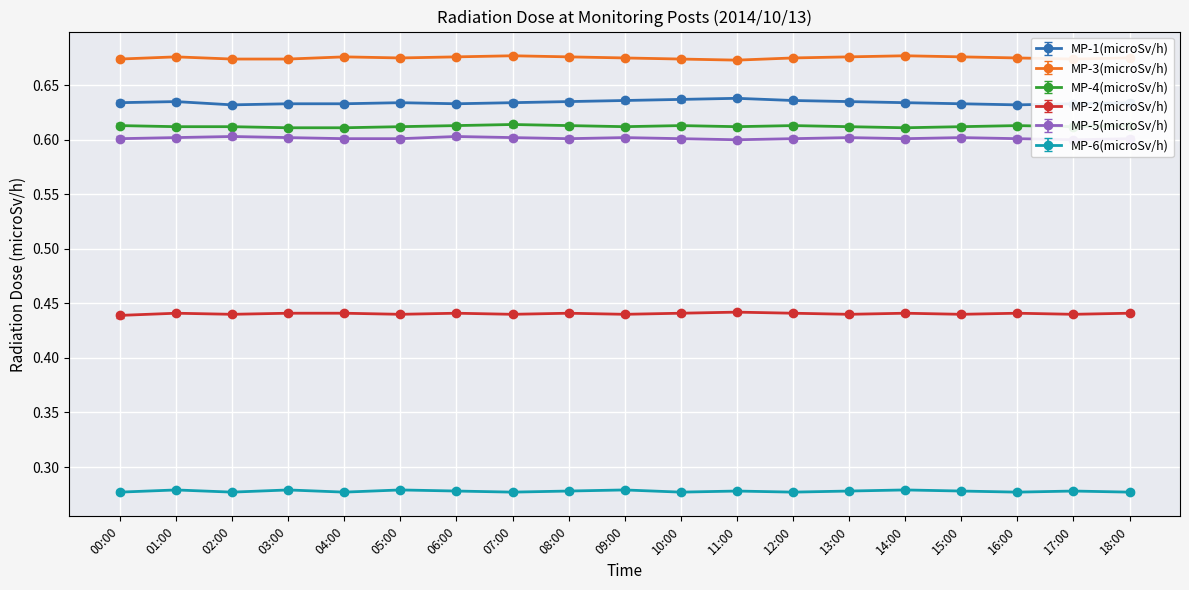

At which label is MP-6(microSv/h) closest to 0?

00:00